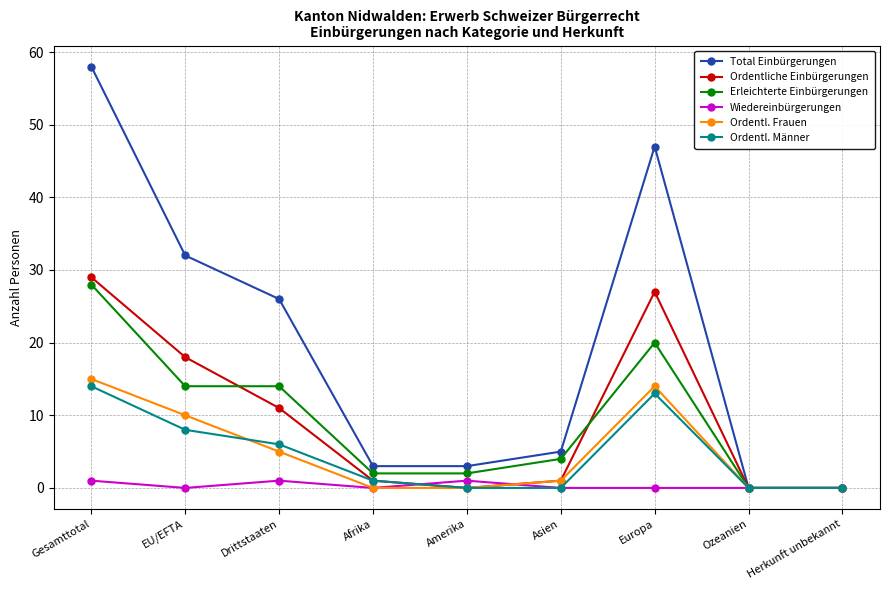

What position from the left is Europa?

7